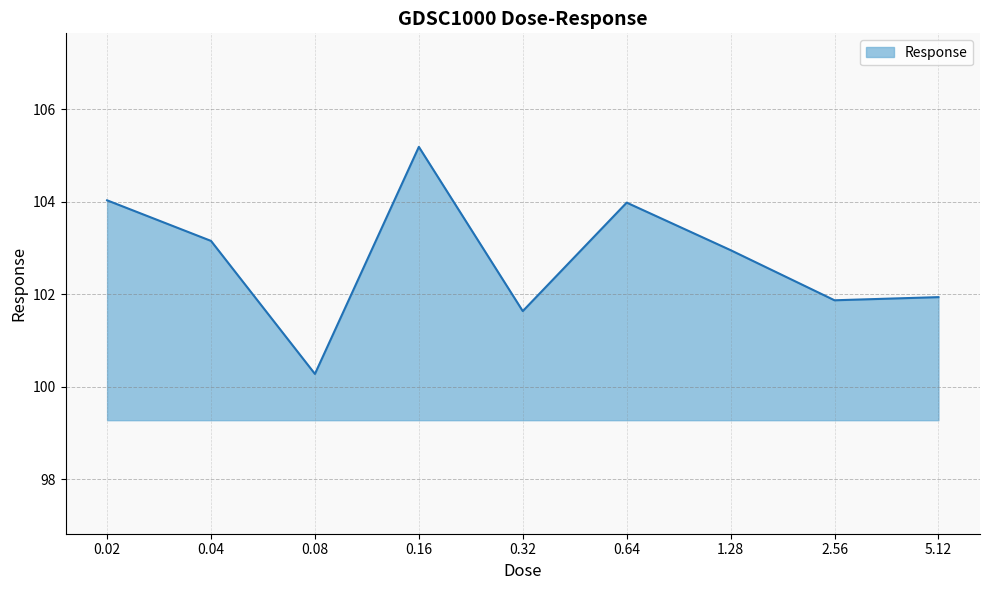

Is it true that the value at 0.64 is 177.7?

False